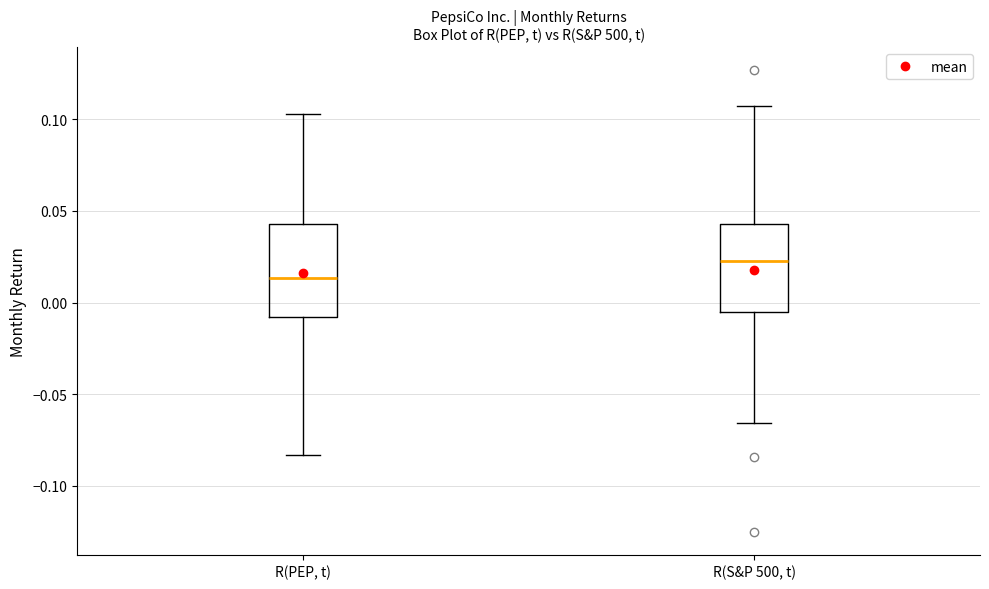

Which box has the lowest median line?

R(PEP, t)